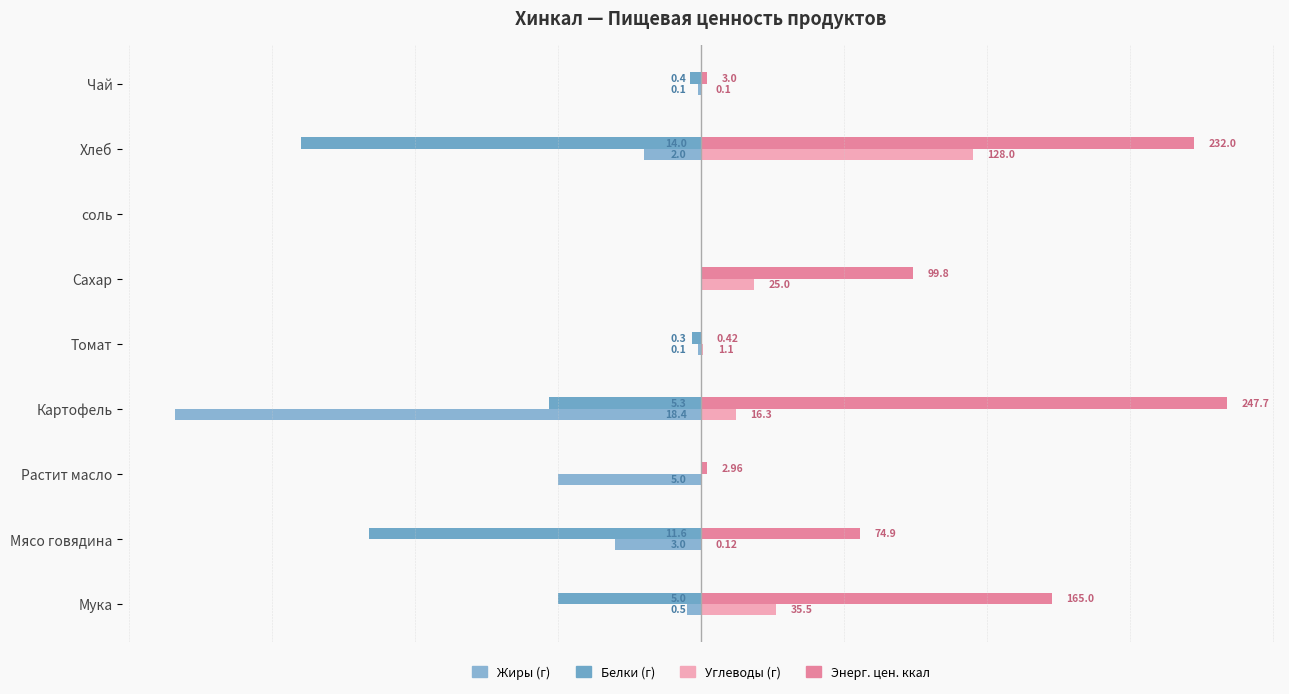

Does the chart contain stacked bars?

No